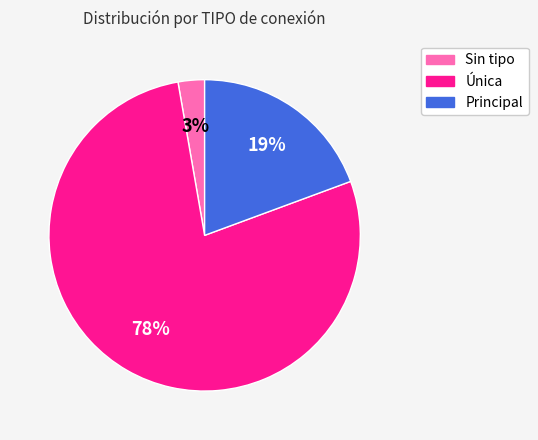

How many segments does this pie chart have?

3